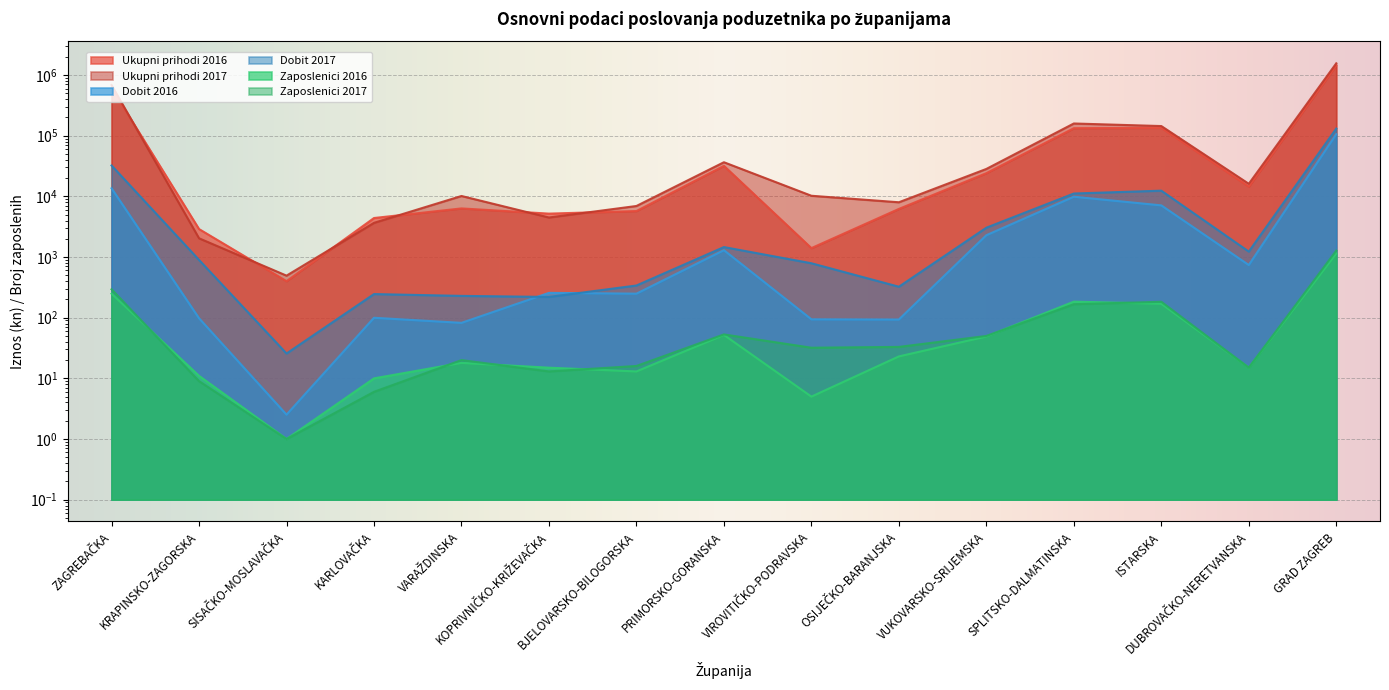

Between which two adjacent categories do Ukupni prihodi 2016 and Ukupni prihodi 2017 first intersect?

ZAGREBAČKA and KRAPINSKO-ZAGORSKA